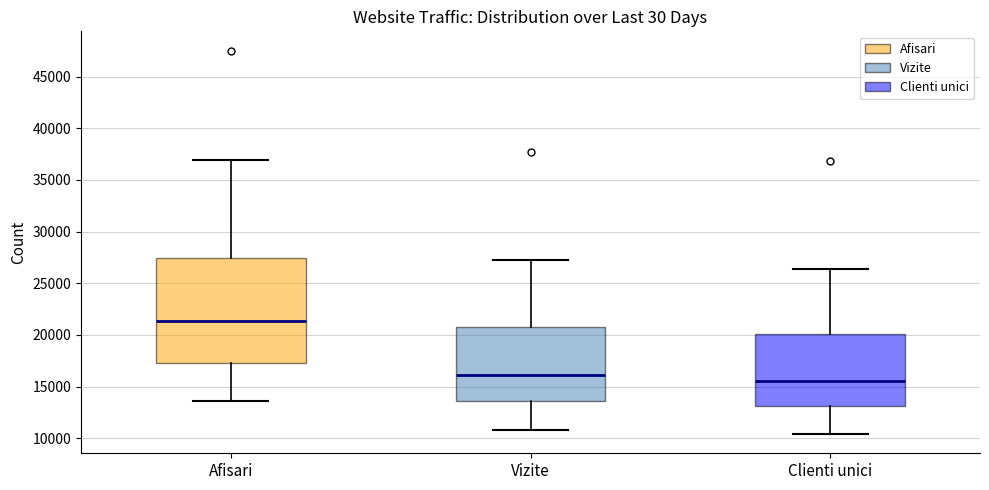

Comparing the boxes themselves (not the whiskers), which one is the tallest?

Afisari